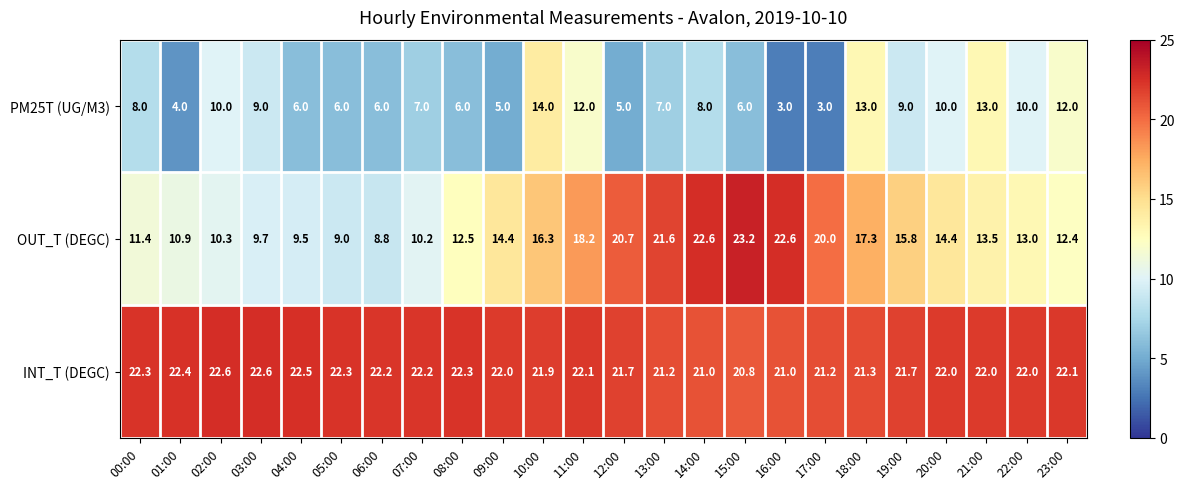

Which series has the widest spread of values?

OUT_T (DEGC)